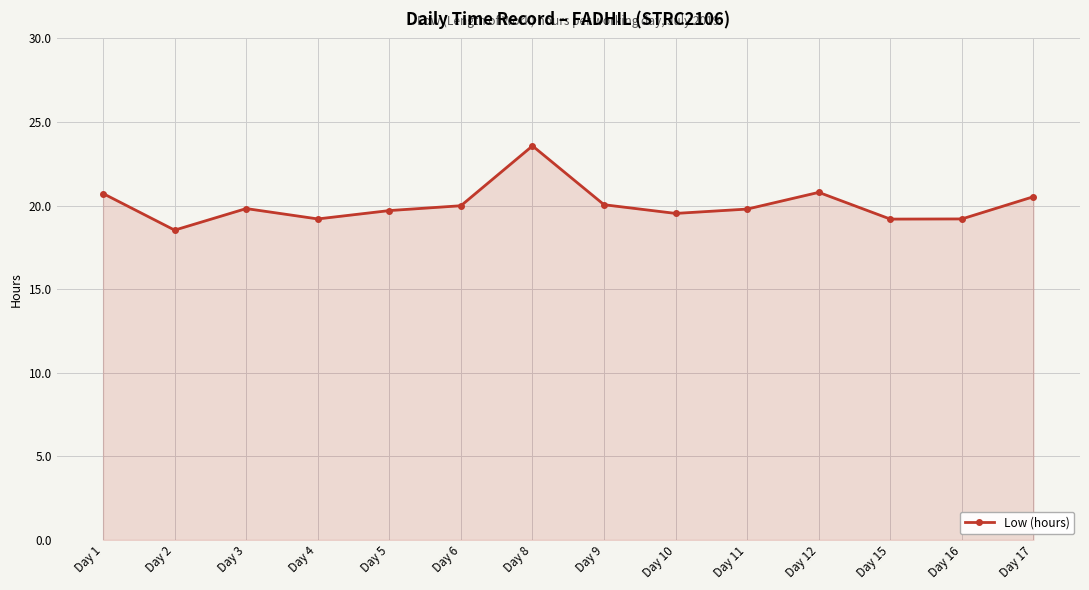

Which label corresponds to the largest value in the chart?

Day 8